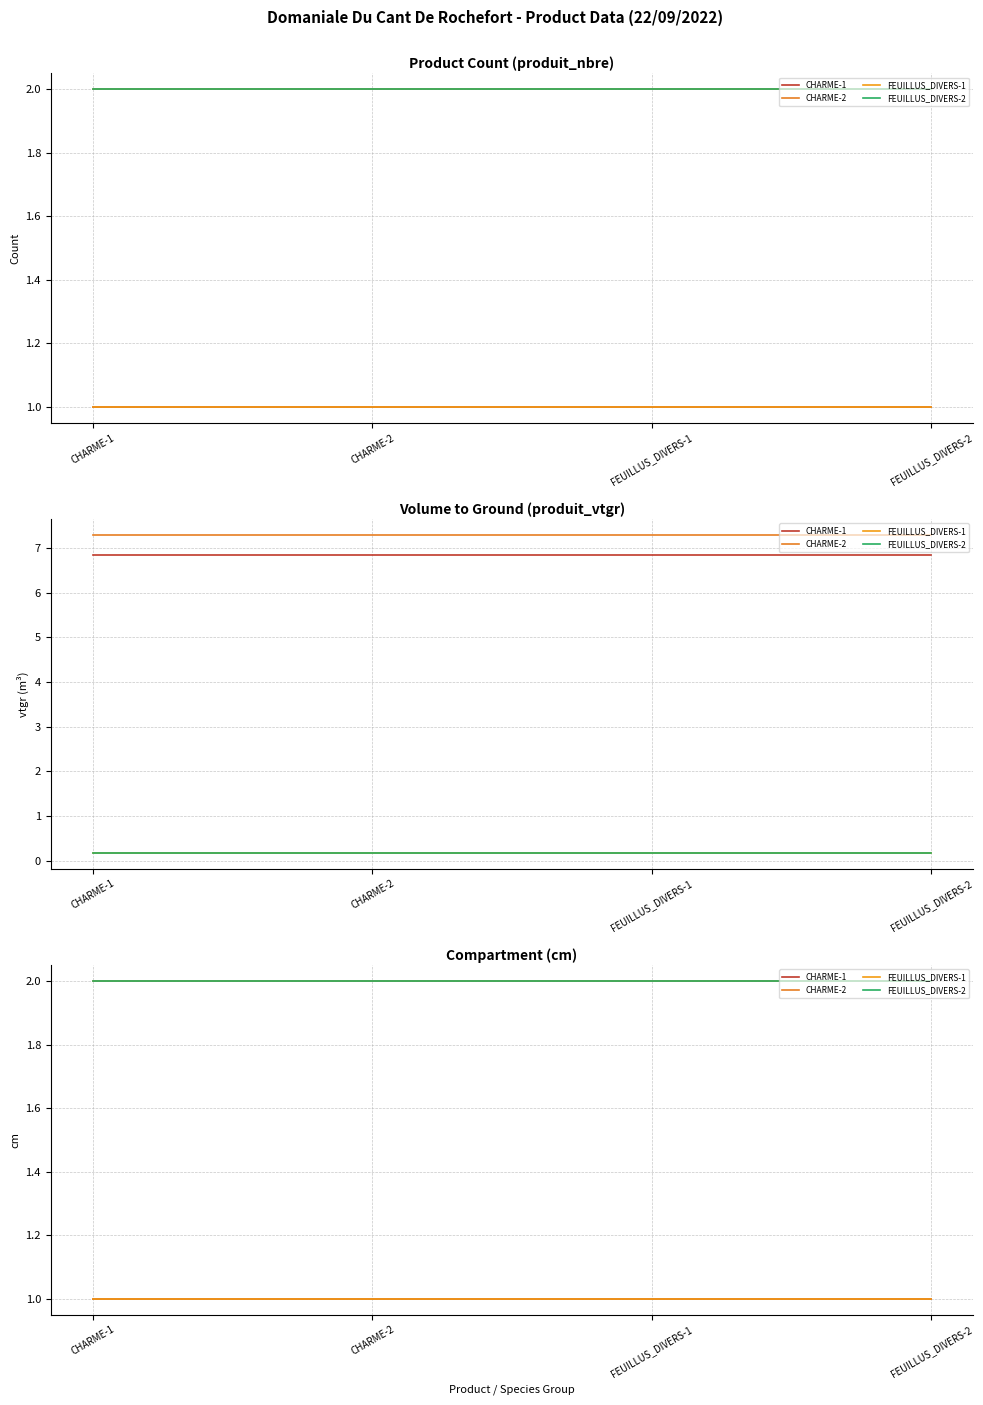

Which series has the widest spread of values?

CHARME-1